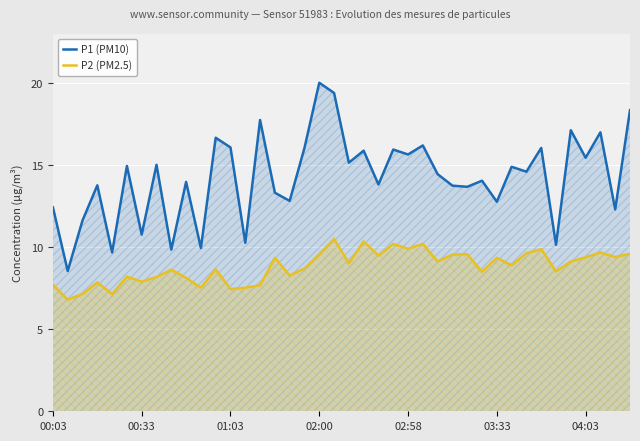

Which series has the largest total across all categories?

P1 (PM10)